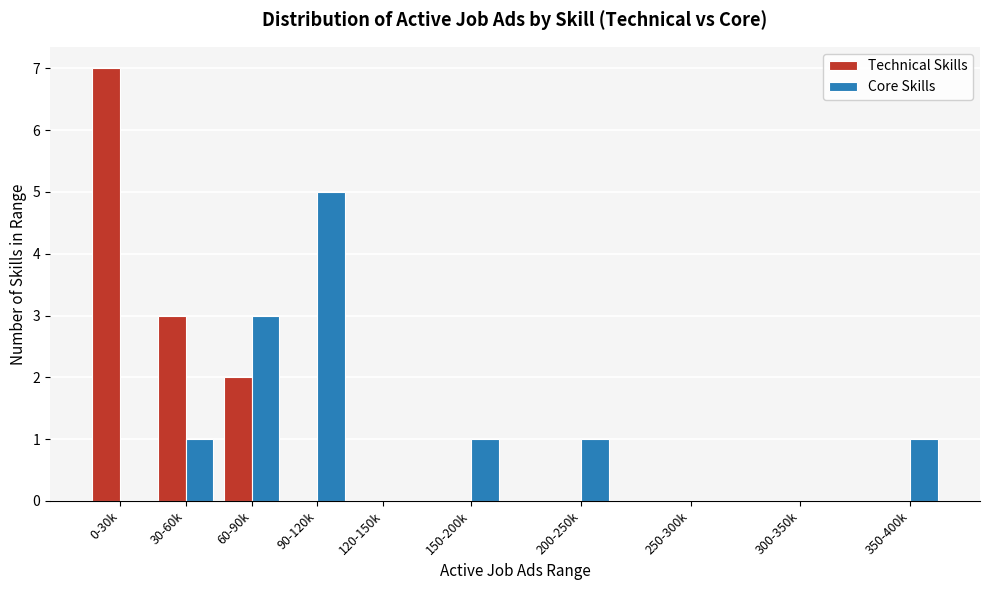

Reading left to right, transcribe all the data shown in this chart.

Technical Skills: 0-30k=7	30-60k=3	60-90k=2	90-120k=0	120-150k=0	150-200k=0	200-250k=0	250-300k=0	300-350k=0	350-400k=0
Core Skills: 0-30k=0	30-60k=1	60-90k=3	90-120k=5	120-150k=0	150-200k=1	200-250k=1	250-300k=0	300-350k=0	350-400k=1